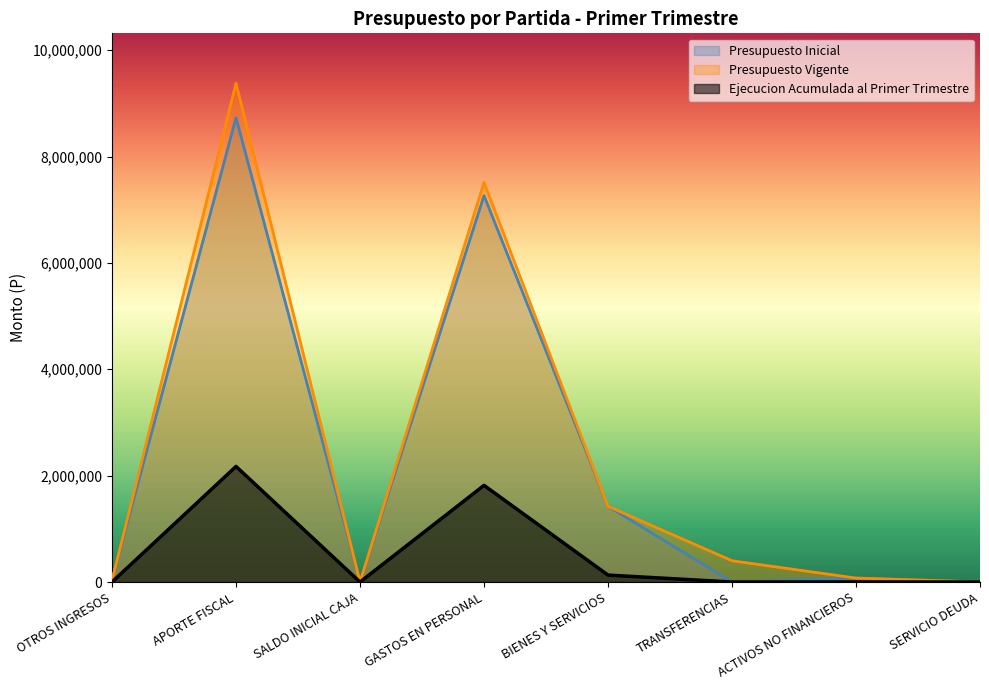

What is the spread (max minus min) of values at GASTOS EN PERSONAL?

5695844